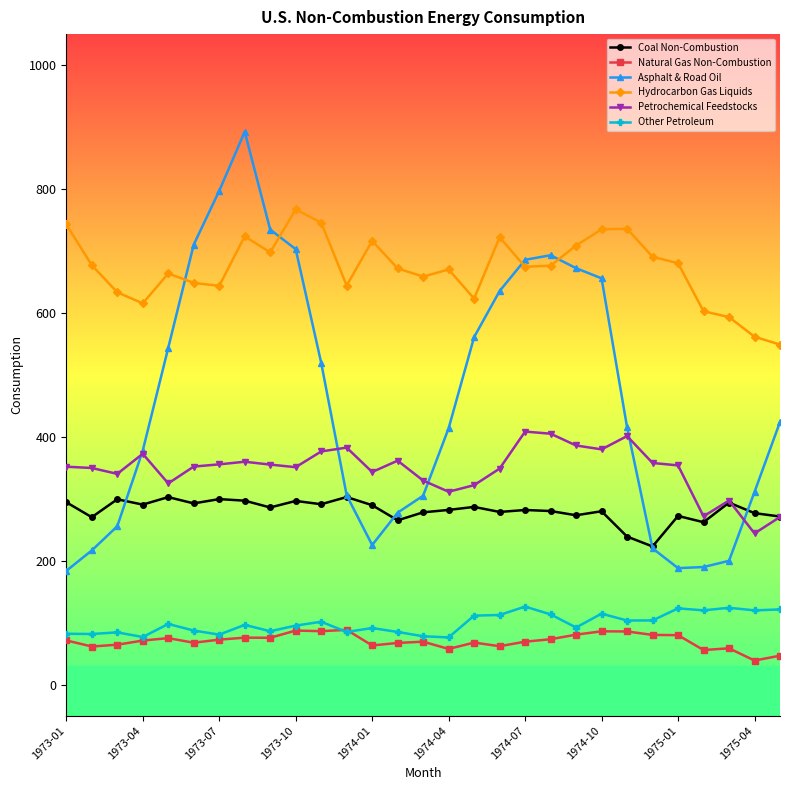

How many values in the Natural Gas Non-Combustion series exceed 71?

15